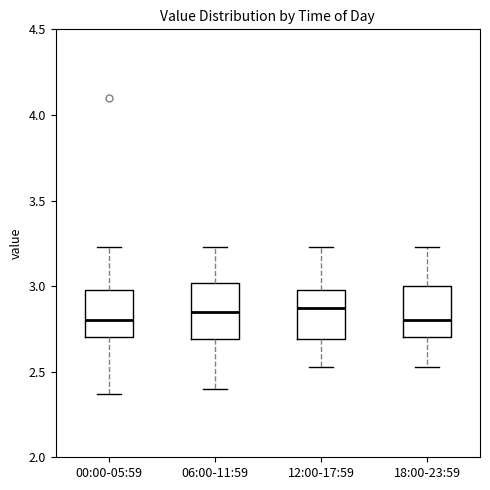

Reading left to right, read every box against the y-axis: the position of its median line, the range the box covers, and the ends of its whiskers. The values are not printed on the chart, so give them approximately, as read against the axis.

00:00-05:59: median 2.80, box 2.70 to 3.00, whiskers 2.35 to 3.25
06:00-11:59: median 2.85, box 2.70 to 3.00, whiskers 2.40 to 3.25
12:00-17:59: median 2.85, box 2.70 to 3.00, whiskers 2.55 to 3.25
18:00-23:59: median 2.80, box 2.70 to 3.00, whiskers 2.55 to 3.25